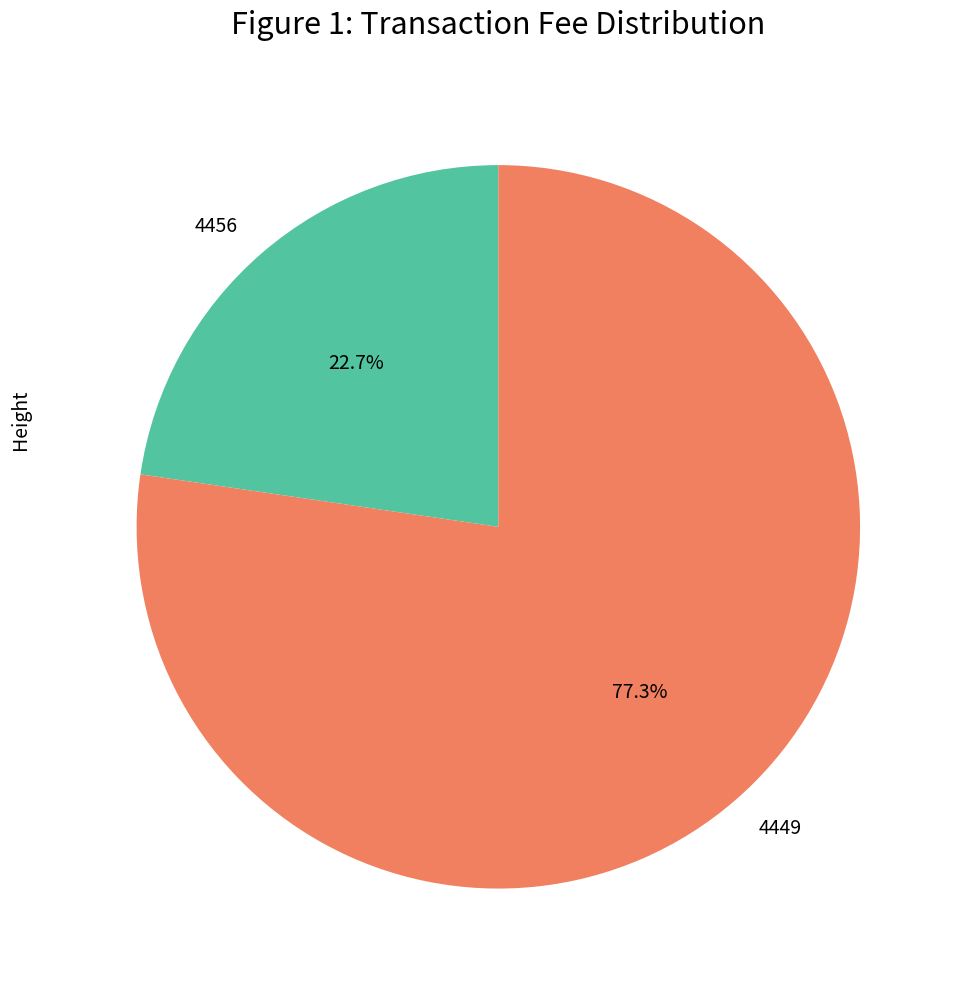

What percentage do 4449 and 4456 together represent?

100.0%